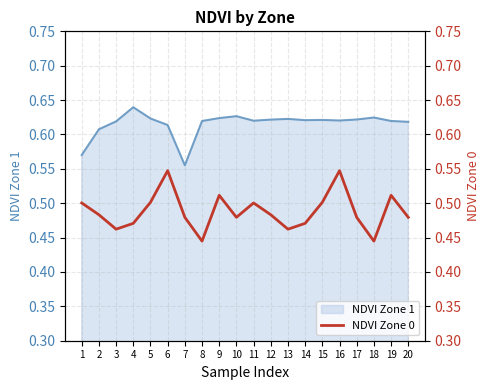

At which label is NDVI Zone 1 closest to 0?

7